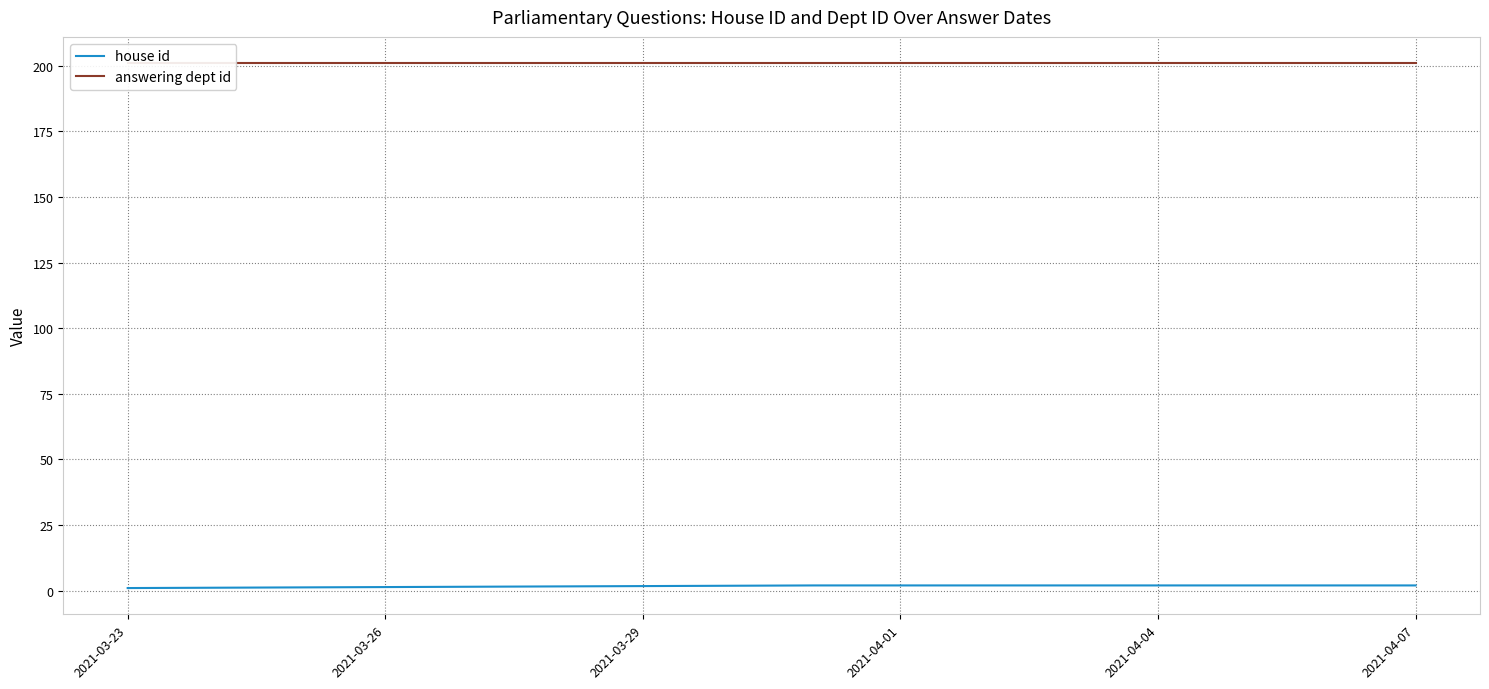

Count the house id values in the range 2 to 3.

4